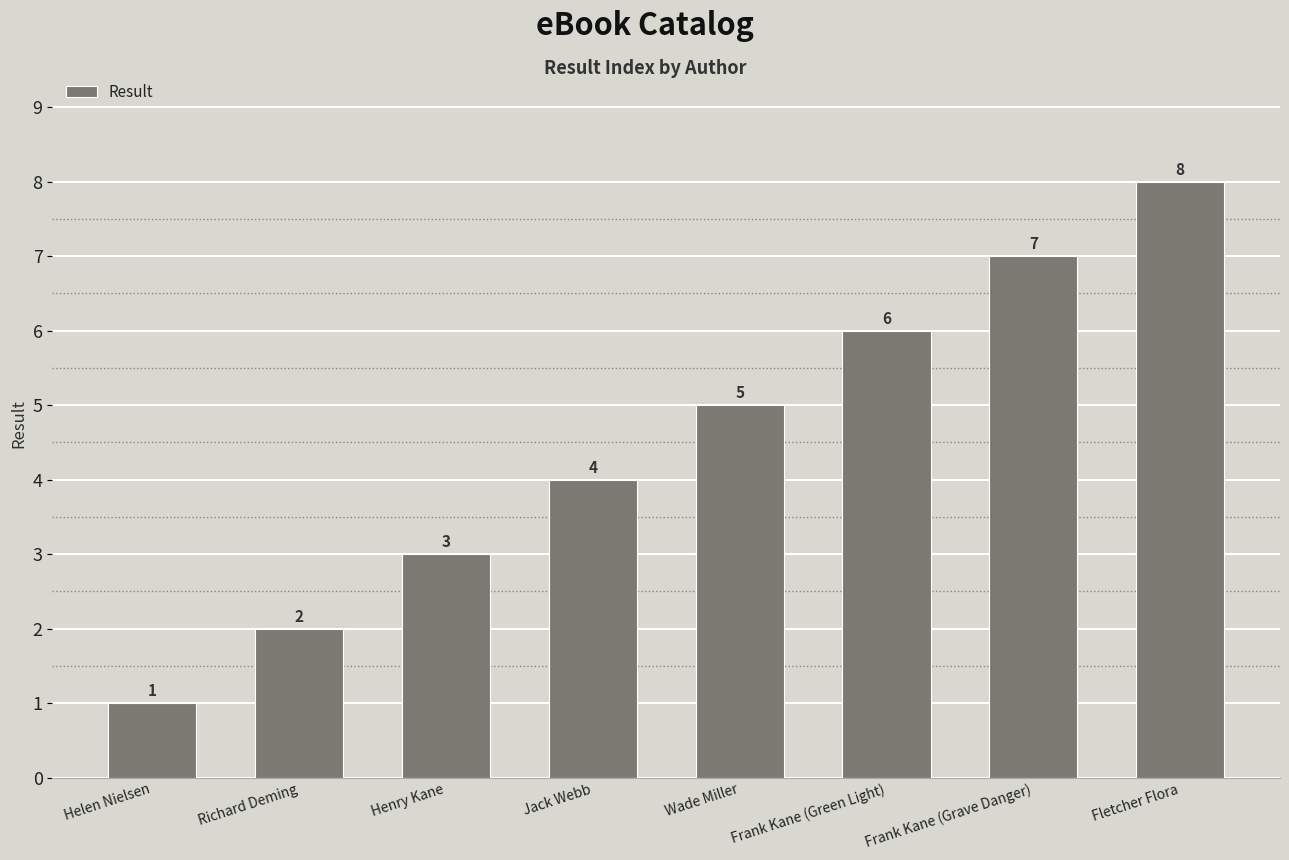

What is the difference between the maximum and minimum values?

7